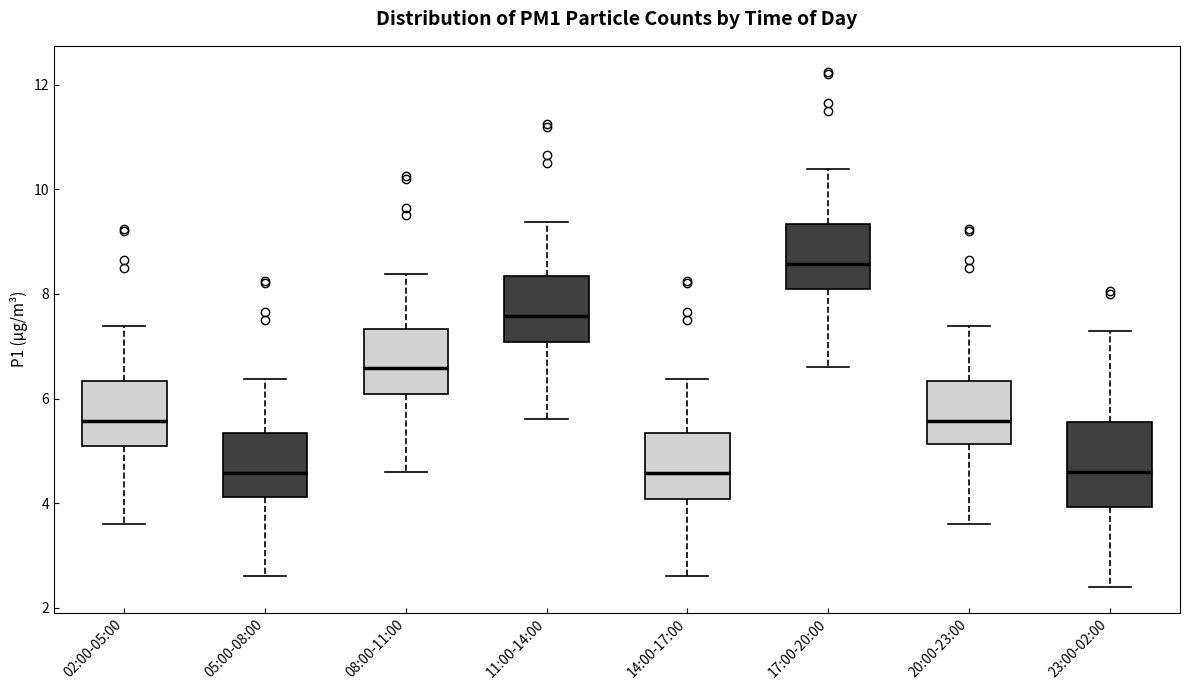

Reading left to right, read every box against the y-axis: the position of its median line, the range the box covers, and the ends of its whiskers. The values are not printed on the chart, so give them approximately, as read against the axis.

02:00-05:00: median 5.6, box 5.0 to 6.4, whiskers 3.6 to 7.4
05:00-08:00: median 4.6, box 4.2 to 5.4, whiskers 2.6 to 6.4
08:00-11:00: median 6.6, box 6.0 to 7.4, whiskers 4.6 to 8.4
11:00-14:00: median 7.6, box 7.0 to 8.4, whiskers 5.6 to 9.4
14:00-17:00: median 4.6, box 4.0 to 5.4, whiskers 2.6 to 6.4
17:00-20:00: median 8.6, box 8.0 to 9.4, whiskers 6.6 to 10.4
20:00-23:00: median 5.6, box 5.2 to 6.4, whiskers 3.6 to 7.4
23:00-02:00: median 4.6, box 4.0 to 5.6, whiskers 2.4 to 7.4